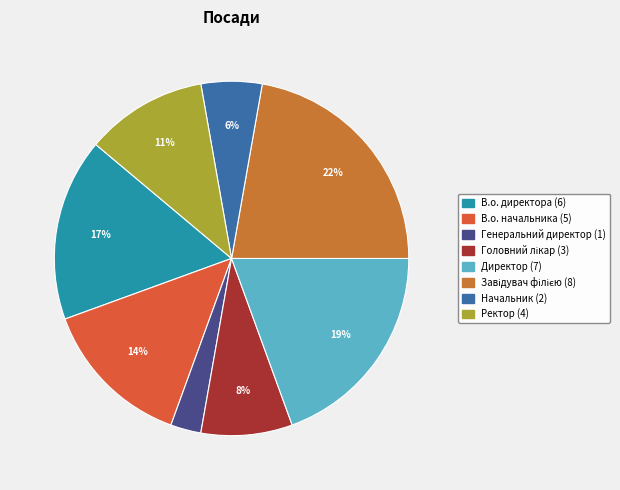

How many segments does this pie chart have?

8